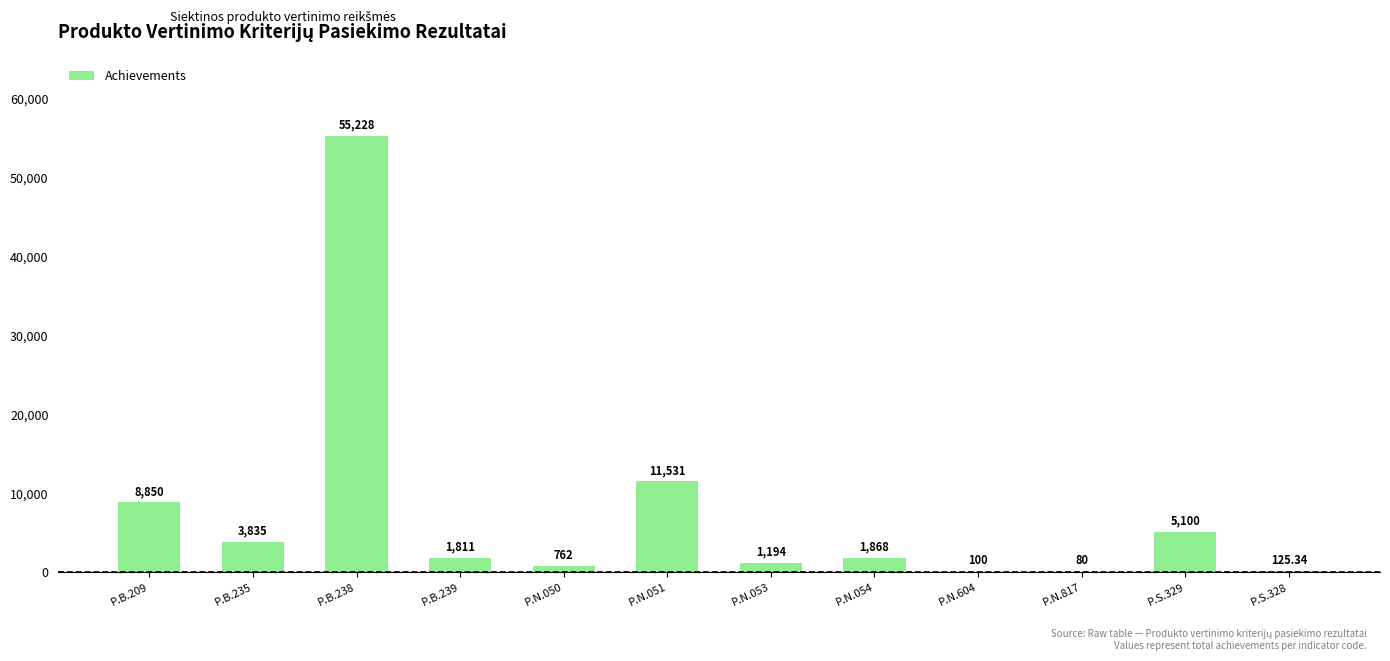

What is the average value?

7540.3